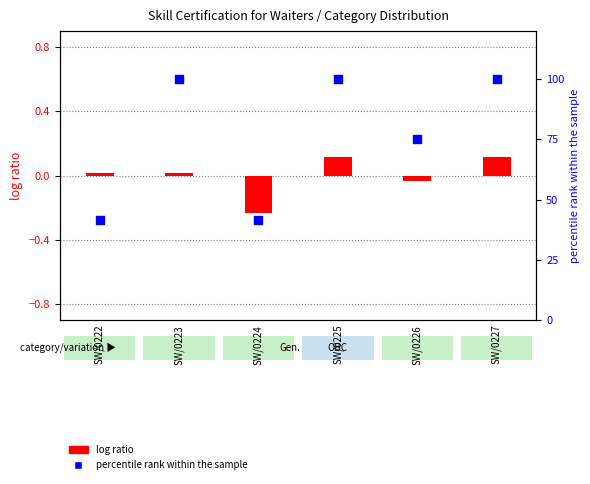

Which series has the largest total across all categories?

percentile rank within the sample